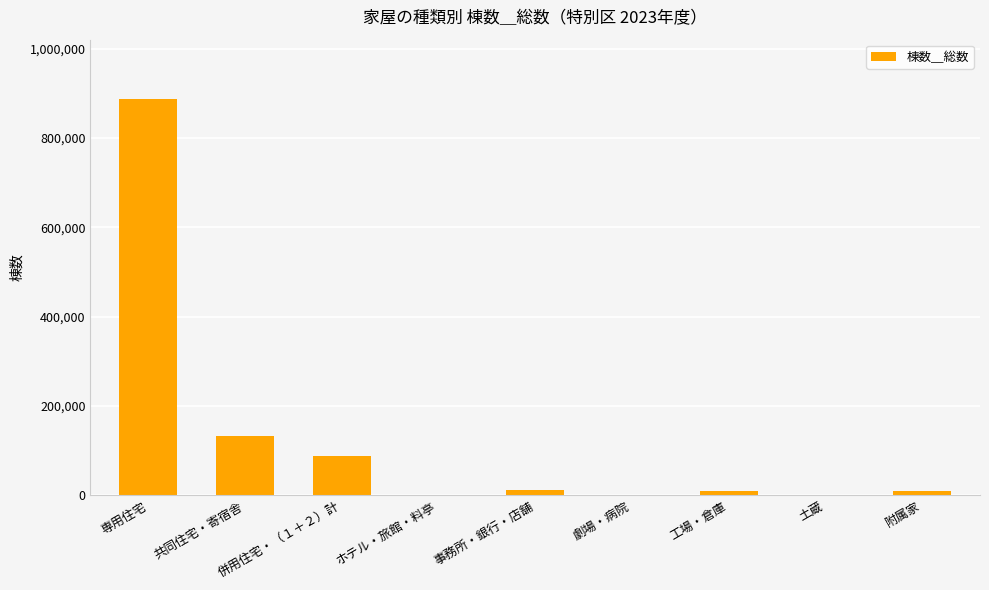

At which category does the chart reach its peak across all series?

専用住宅